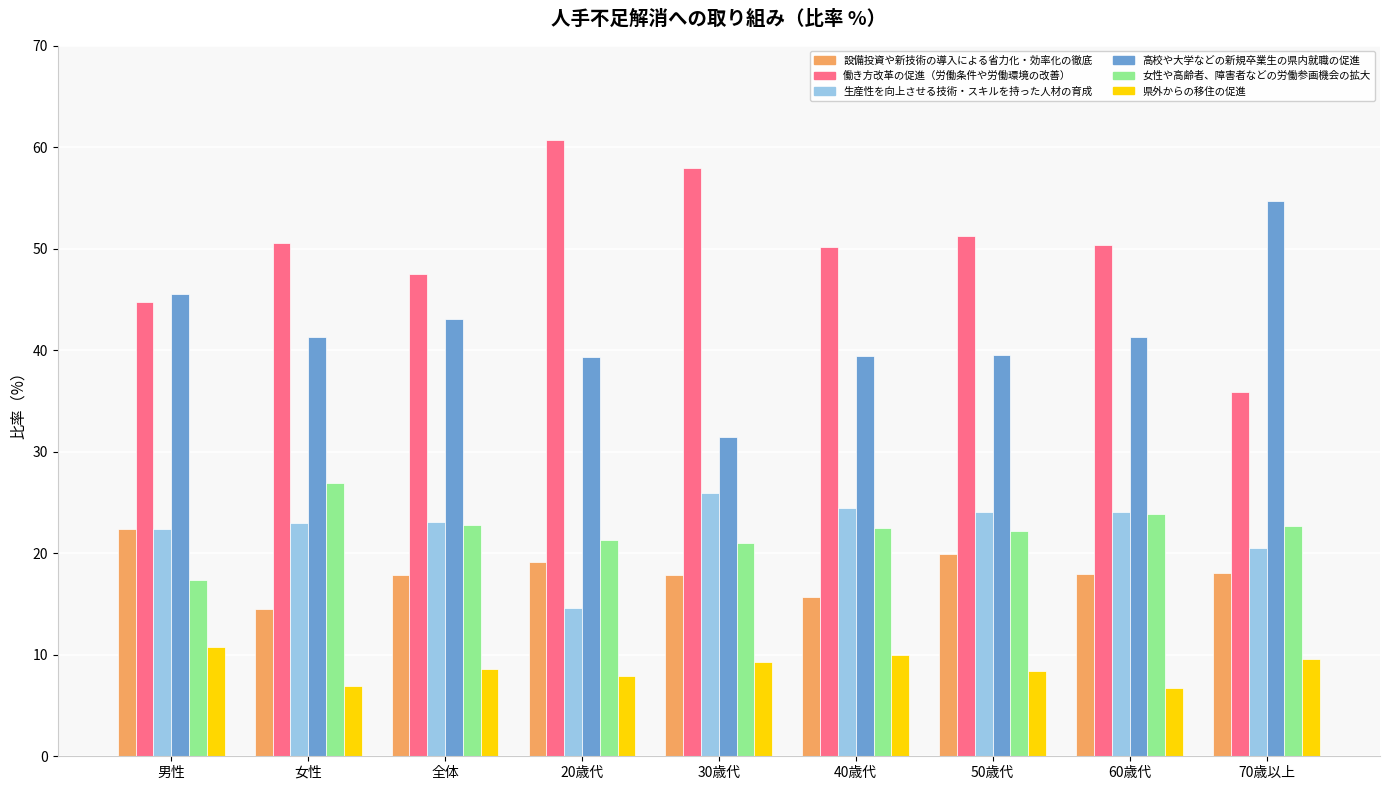

What is the difference between the maximum and minimum values in the 県外からの移住の促進 series?

4.1